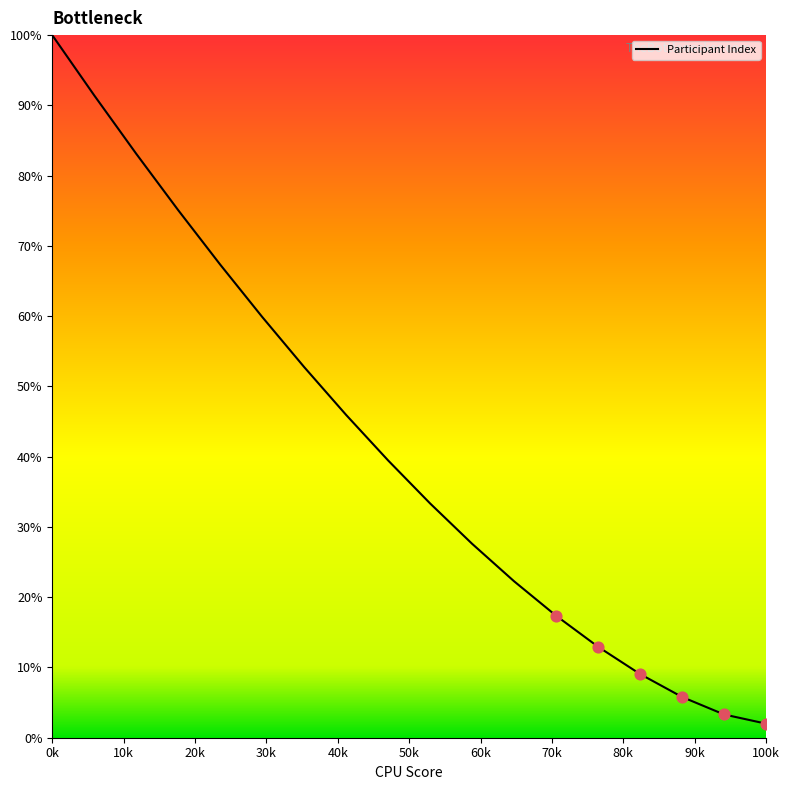

What is the minimum value shown in the chart?

2.0